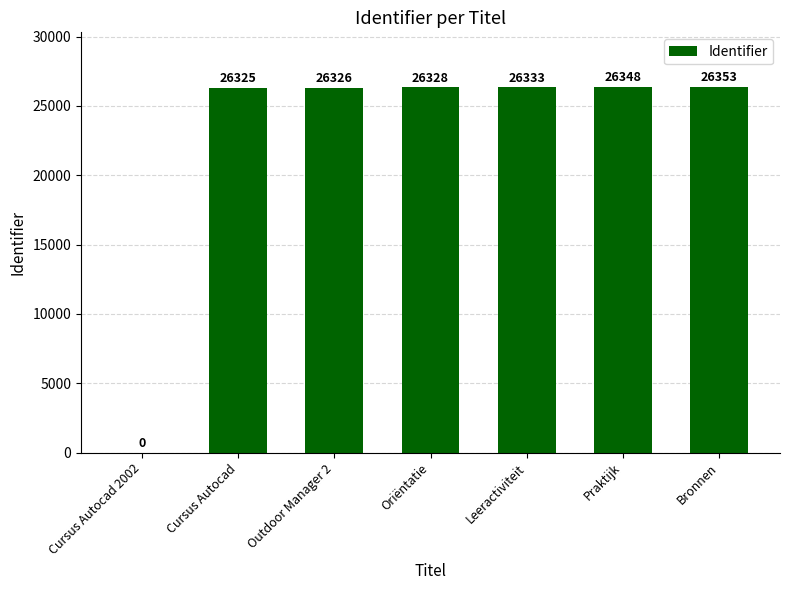

What is the sum of the values at Oriëntatie and Outdoor Manager 2?

52654